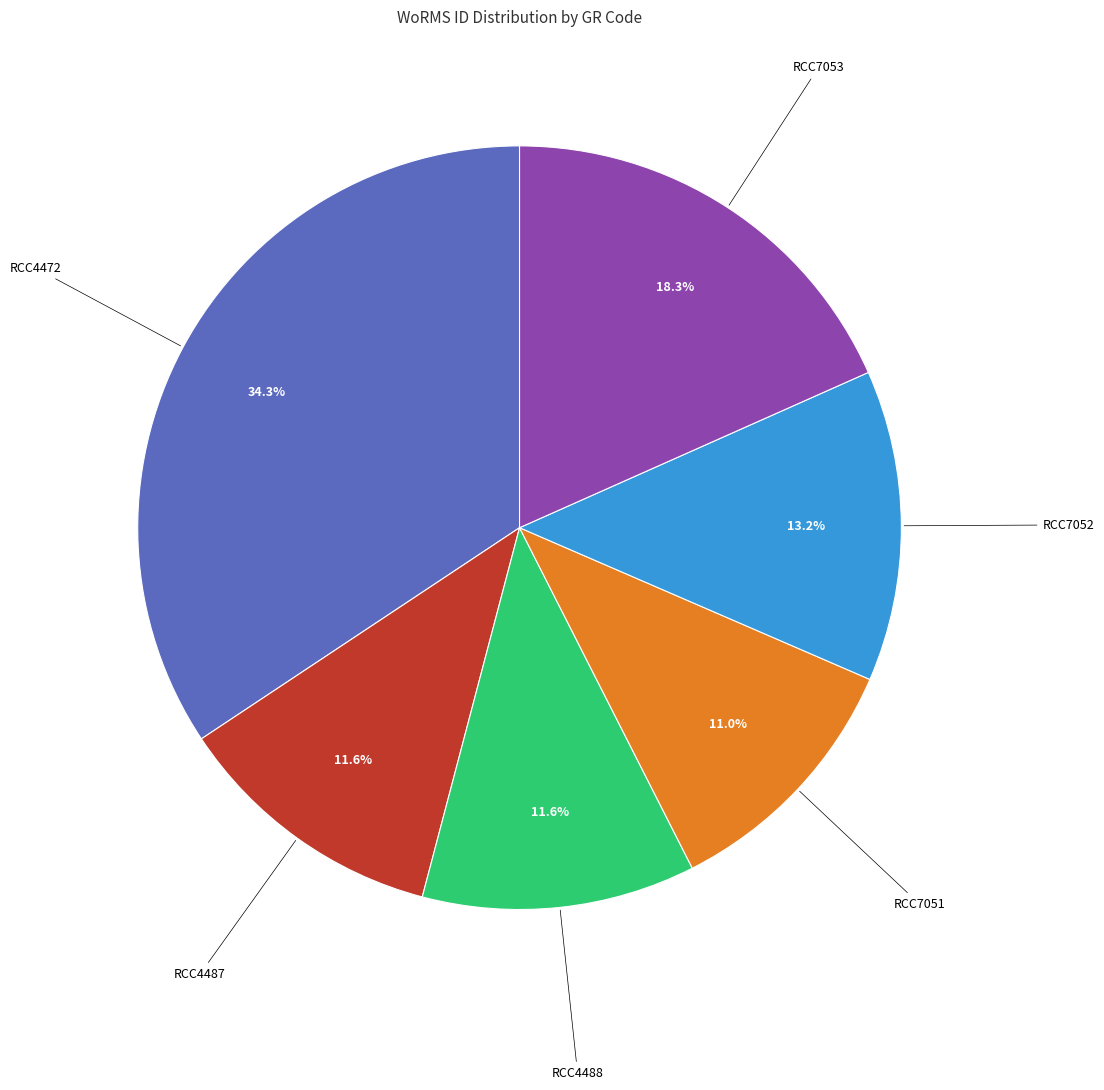

To the nearest percent, what is the average slice percentage?

17%